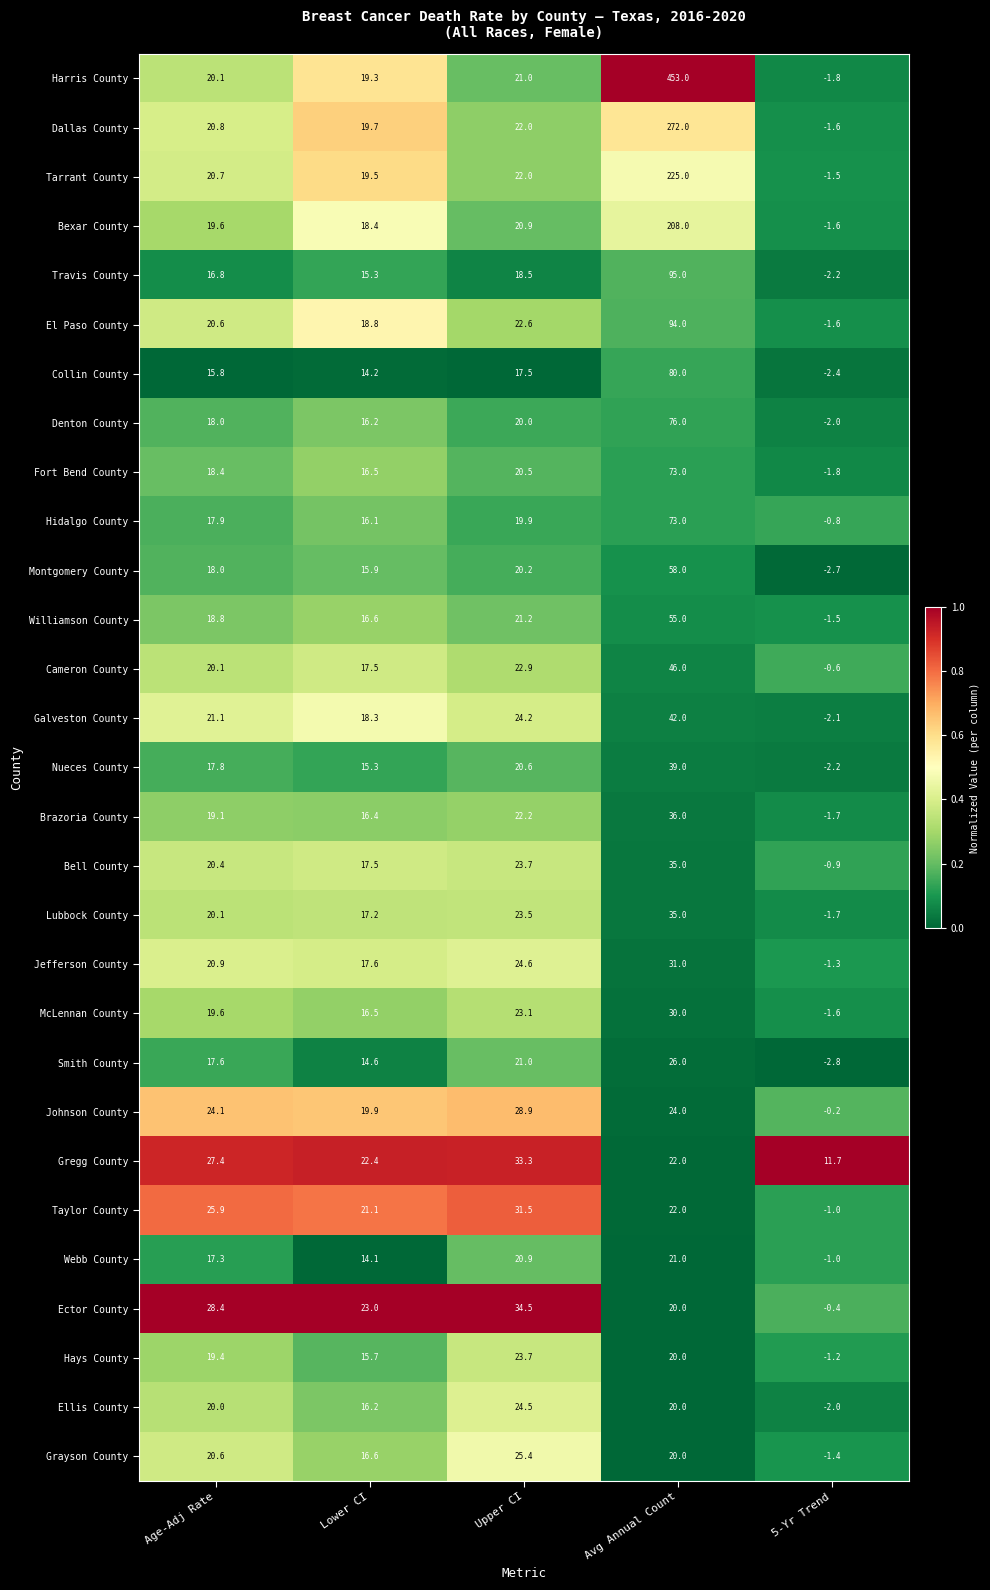

What is the difference between the Dallas County values at Lower CI and Avg Annual Count?

252.3